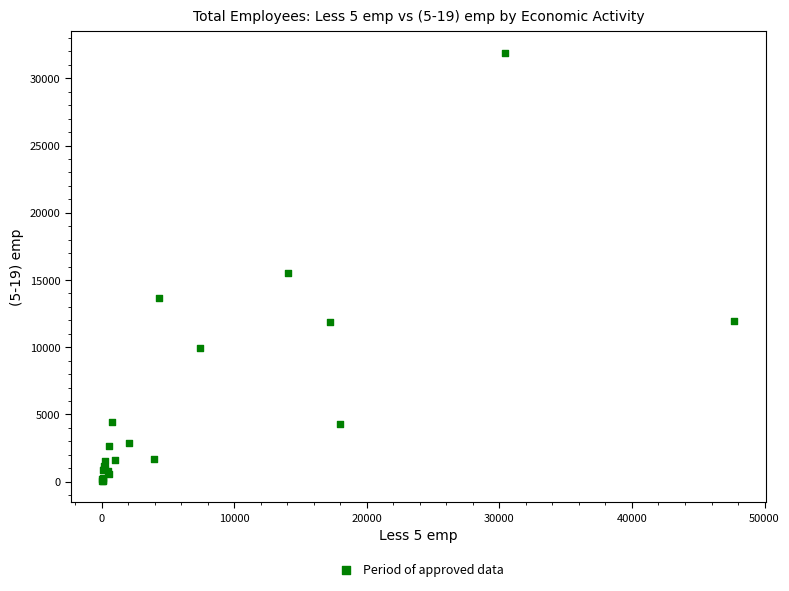

What Y value in the scatter plot is closest to 15968?

15495